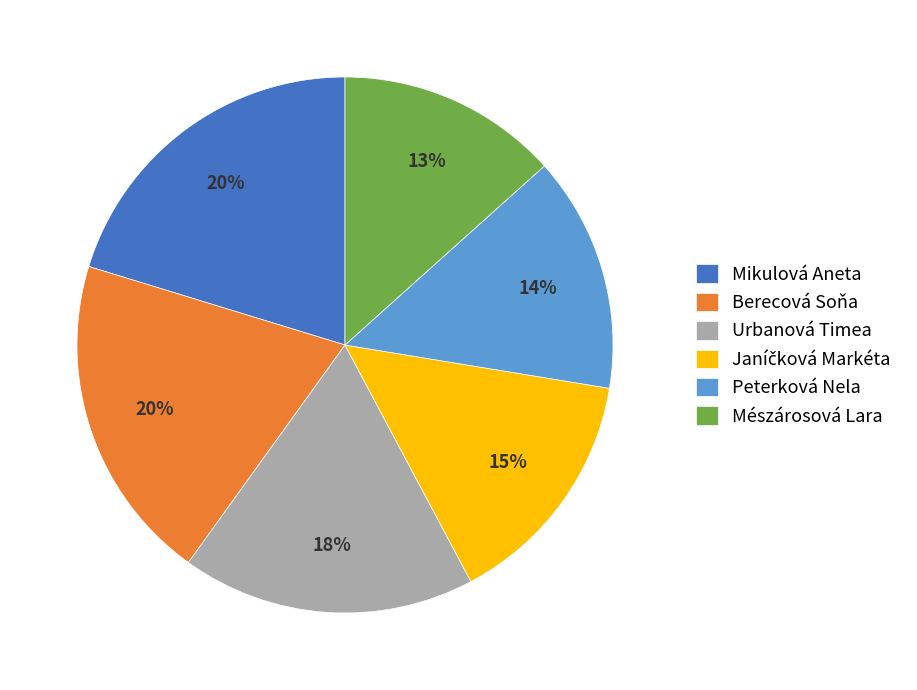

Does any single category account for the majority?

No